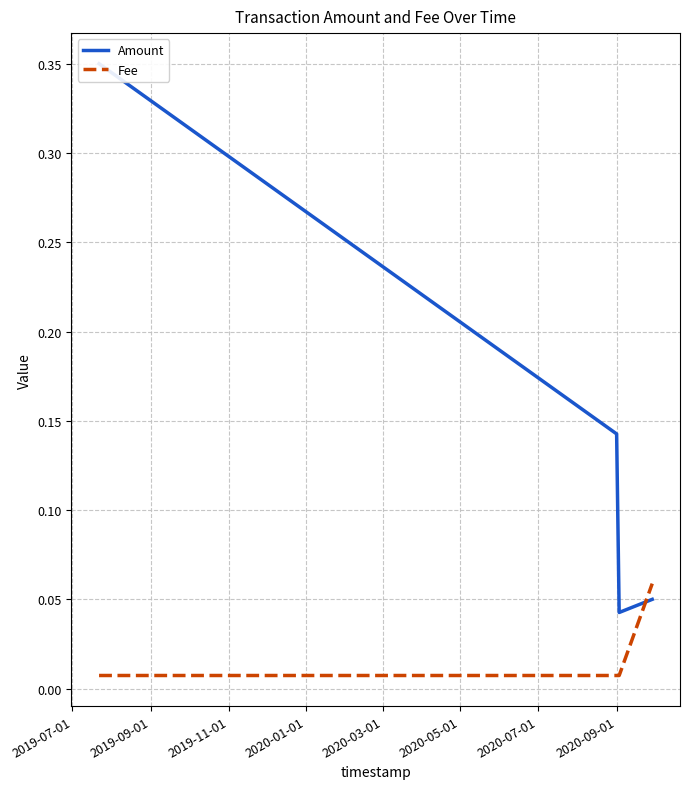

True or false: Fee has more than 2 interior local peaks.

False